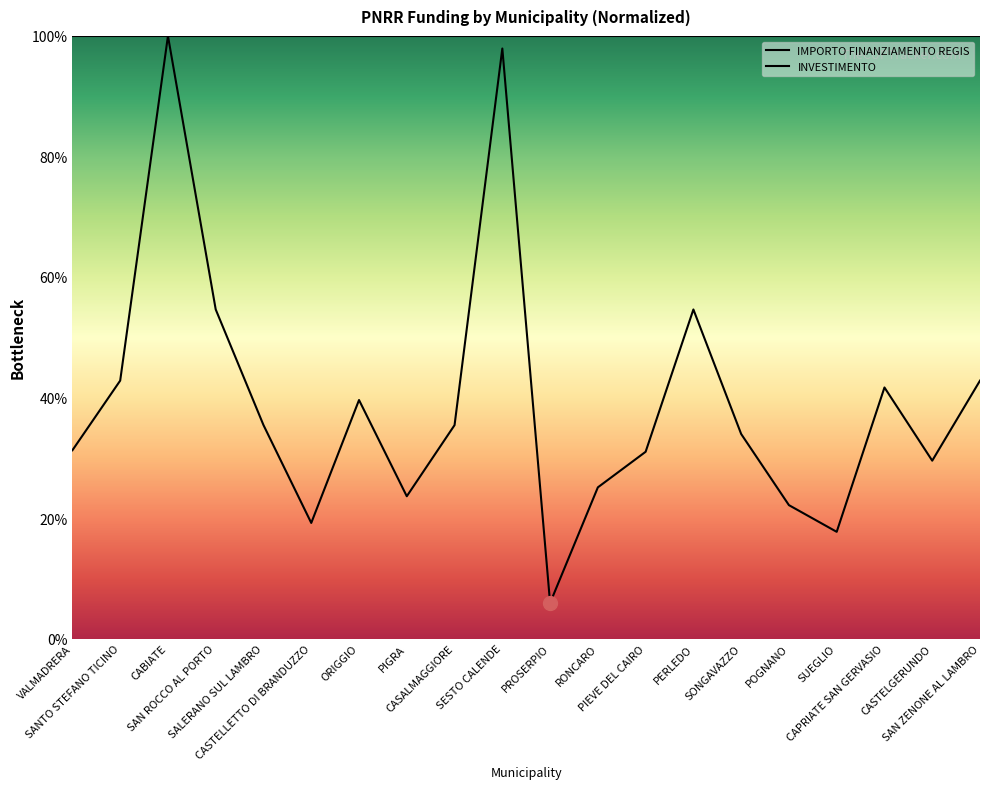

Between VALMADRERA and PERLEDO, which is larger?

PERLEDO